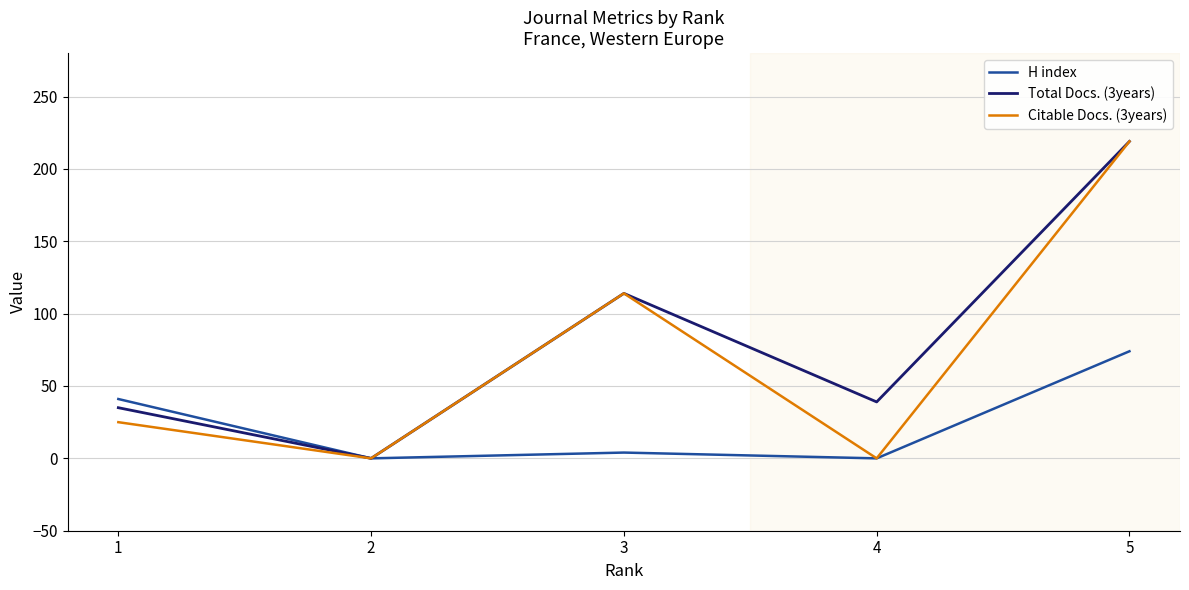

Is it true that H index equals 73 at 1?

False